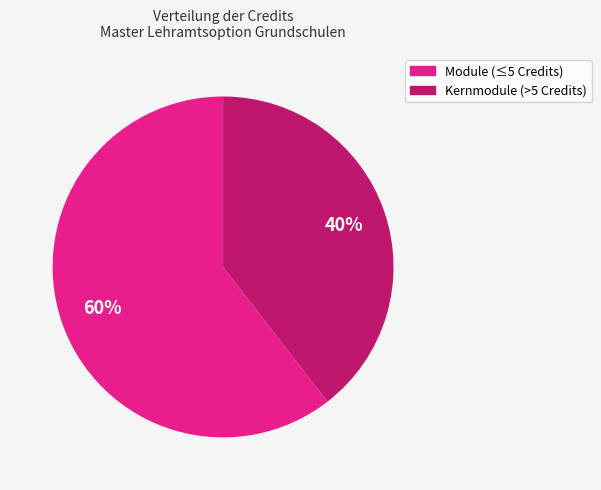

Is there any slice that represents more than half of the pie?

Yes